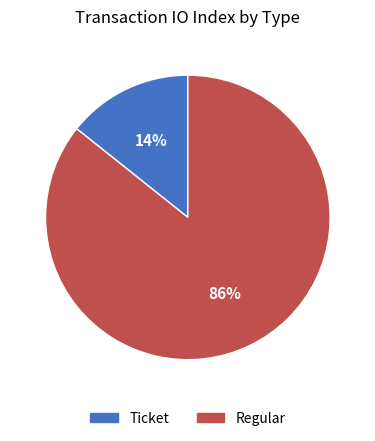

To the nearest percent, what percentage of the pie is Ticket?

14%